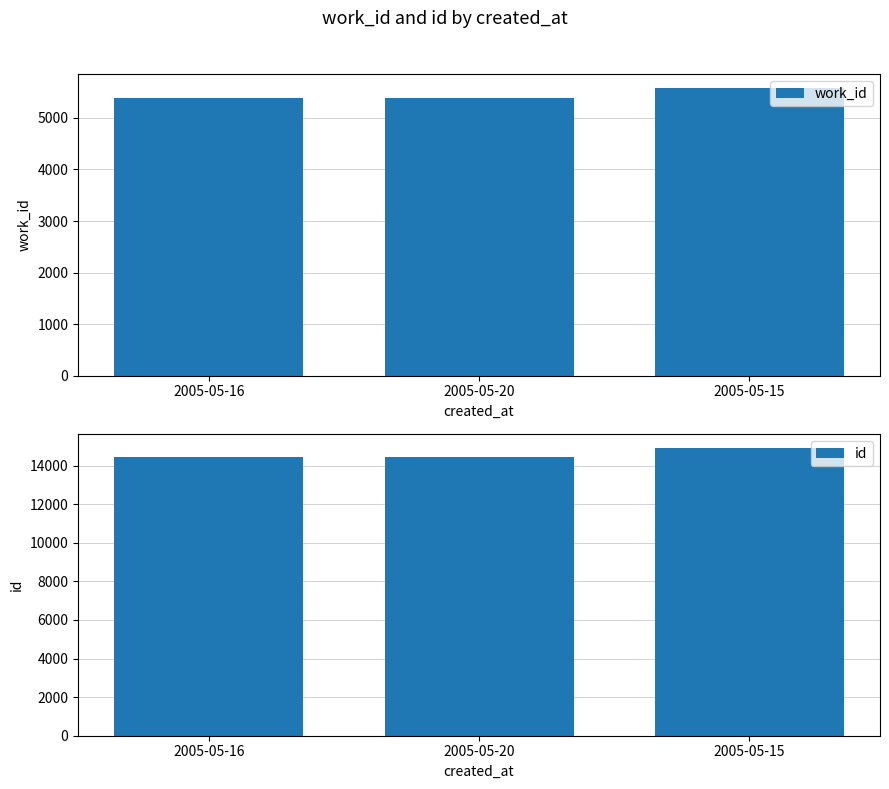

Between 2005-05-16 and 2005-05-20, which series saw the biggest shift?

work_id